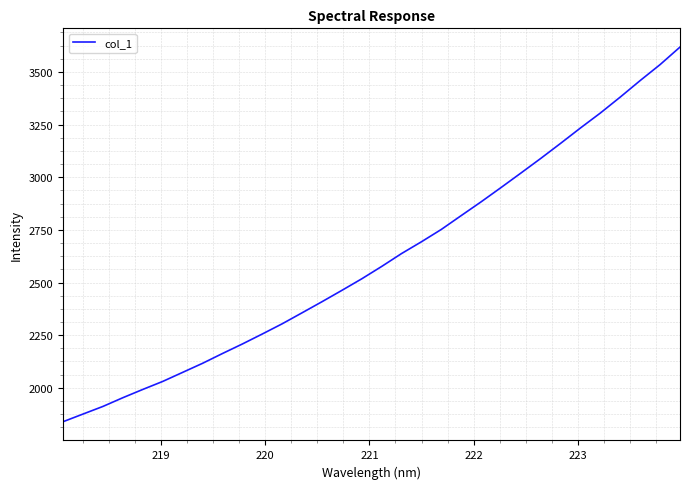

How many values exceed 2576?

16